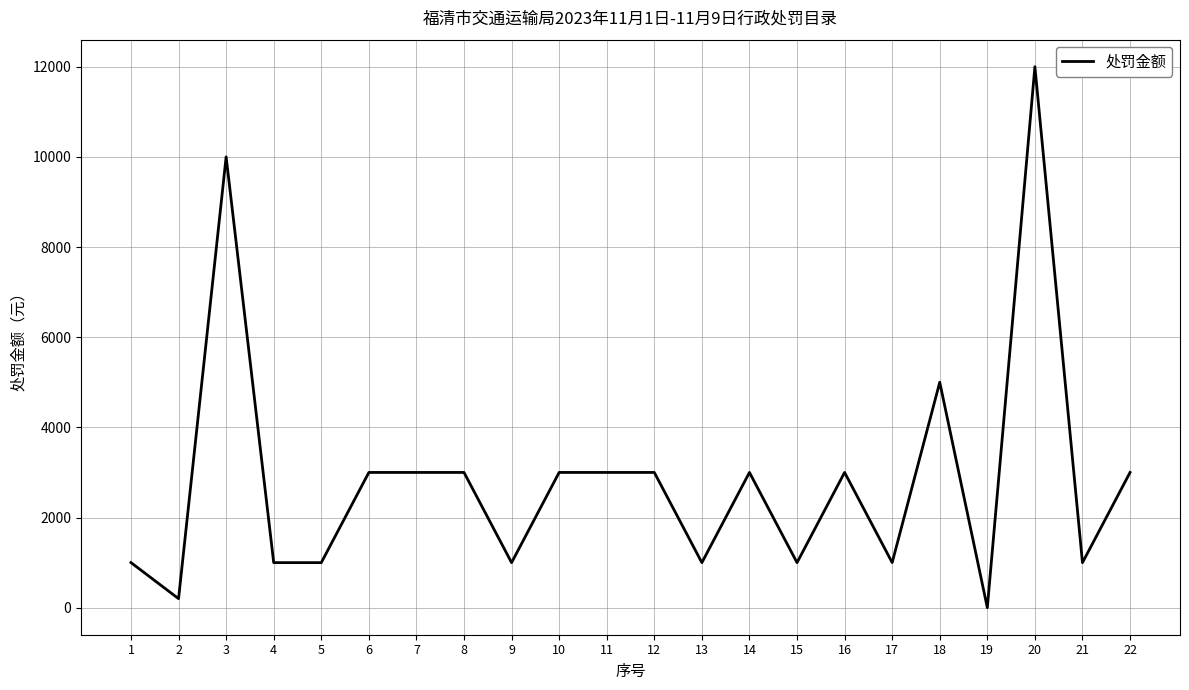

What is the difference between the maximum and minimum values?

12000